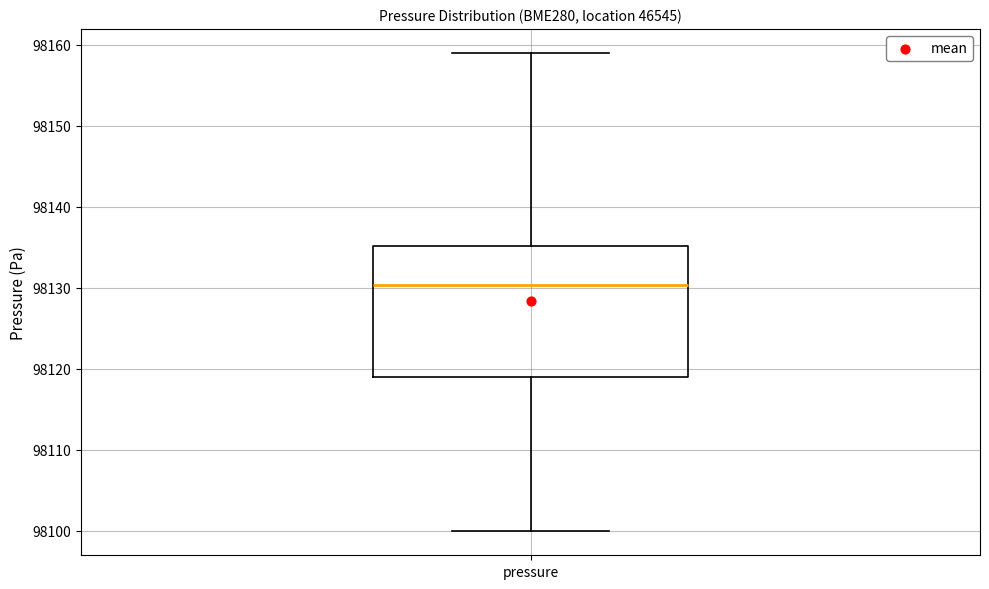

Read this box plot against the y-axis: the position of the median line, the range covered by the box, and the ends of both whiskers. The values are not printed on the chart, so give them approximately, as read against the axis.

median 98130, box 98119 to 98135, whiskers 98100 to 98159